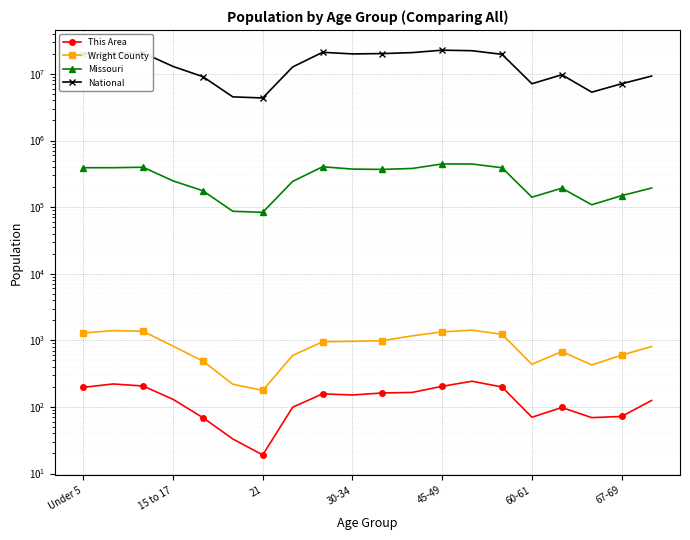

Is it true that This Area equals 130 at 45-49?

False